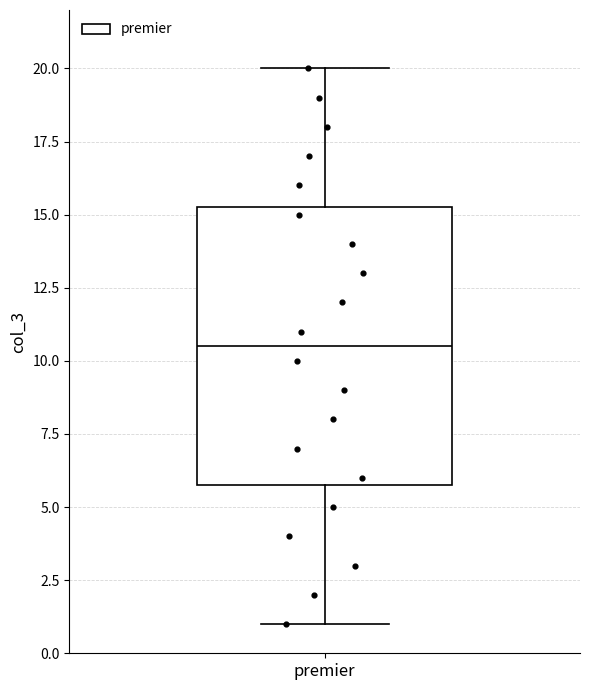

Transcribe this box plot: give where the median line is, the range the box spans, and where the two whiskers end, as read against the y-axis. The values are not printed on the chart, so give them approximately, as read against the axis.

median 10.5, box 6.0 to 15.5, whiskers 1.0 to 20.0